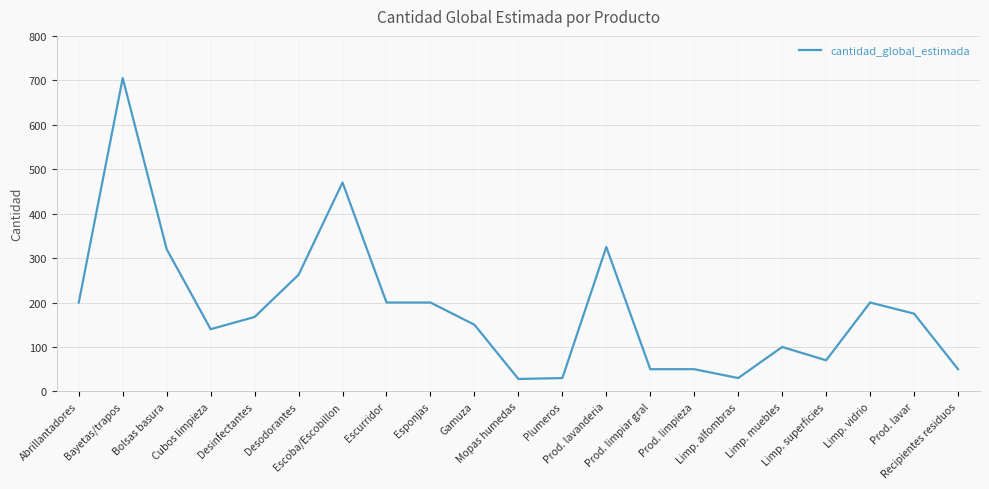

What is the greatest value displayed?

705.0